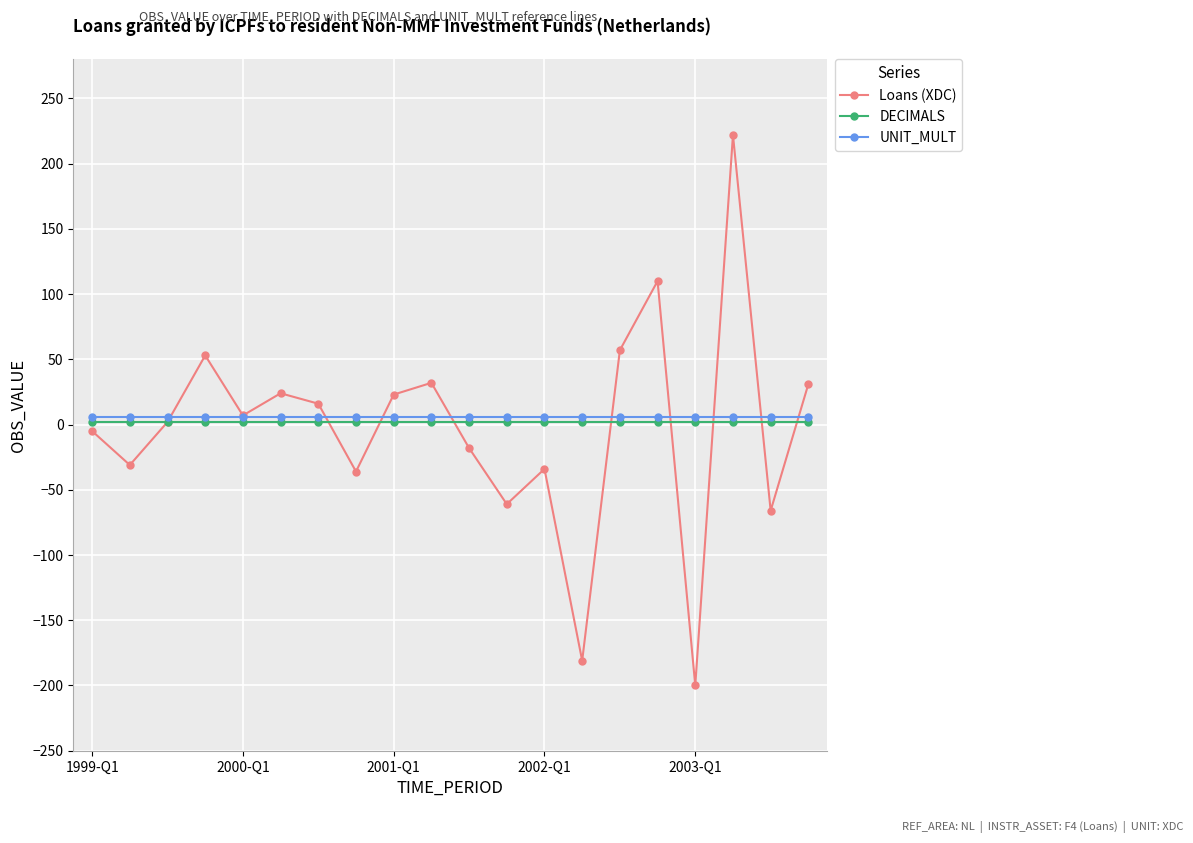

What are all the series names shown in the legend?

Loans (XDC), DECIMALS, UNIT_MULT